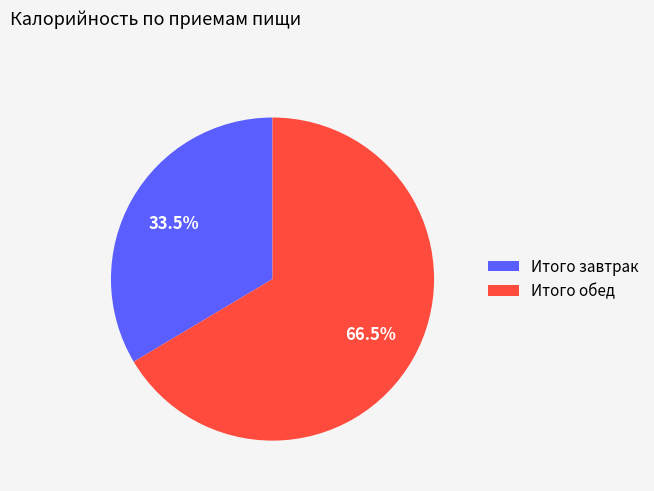

Which has a higher value, Итого обед or Итого завтрак?

Итого обед